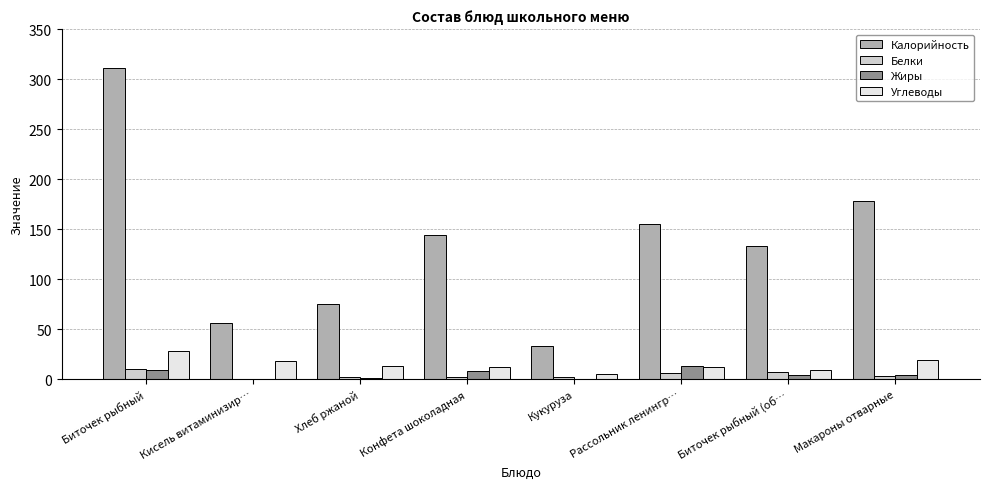

Which category has the highest value across all series?

Биточек рыбный